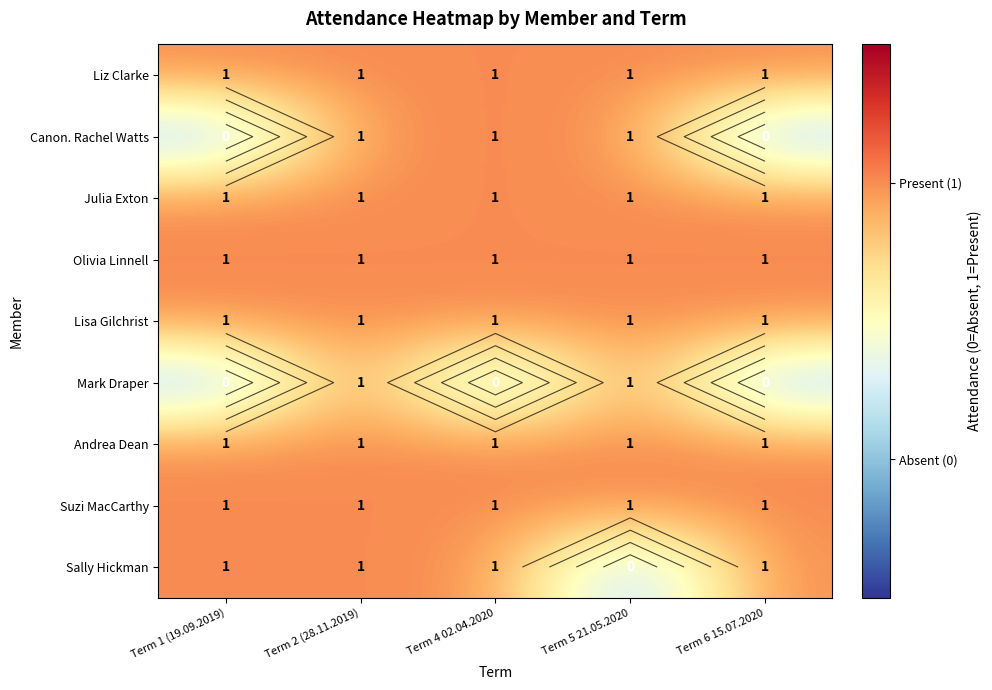

At which category does the chart reach its peak across all series?

Term 1 (19.09.2019)